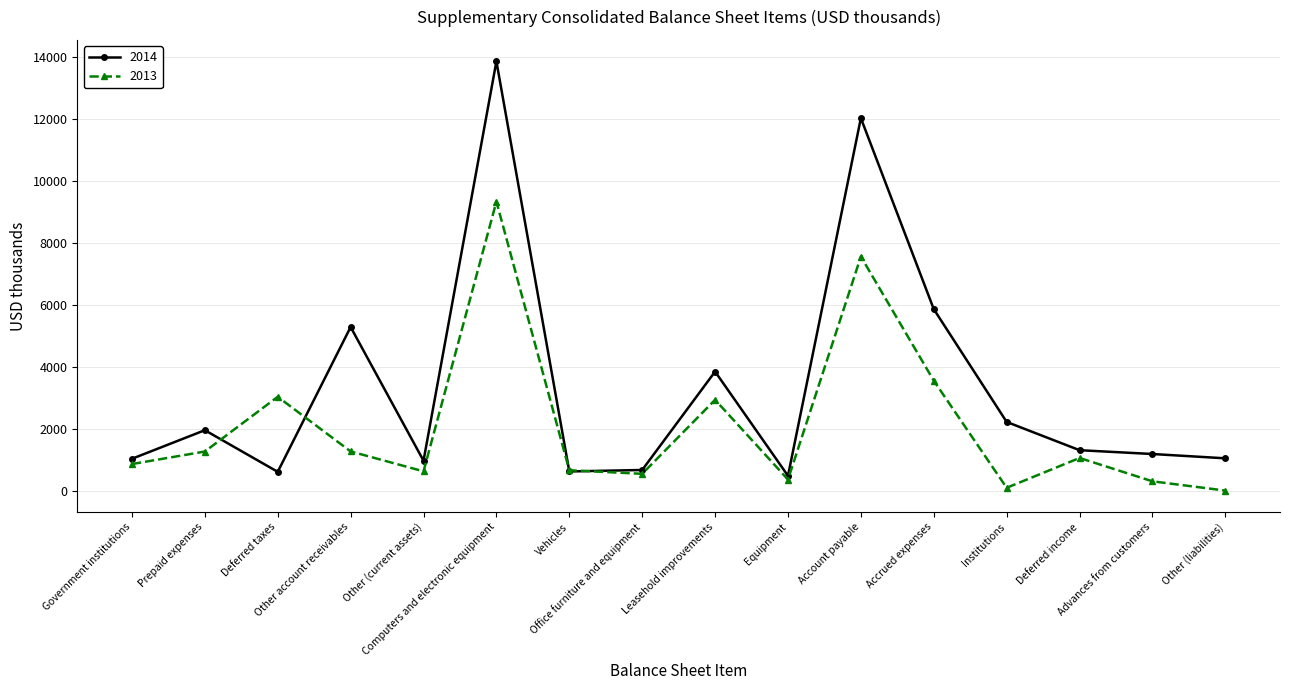

Where do 2013 and 2014 first cross each other?

Prepaid expenses and Deferred taxes